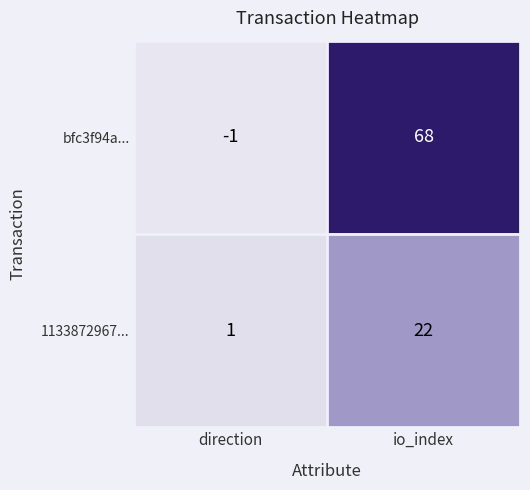

Which category has the lowest value across all series?

direction